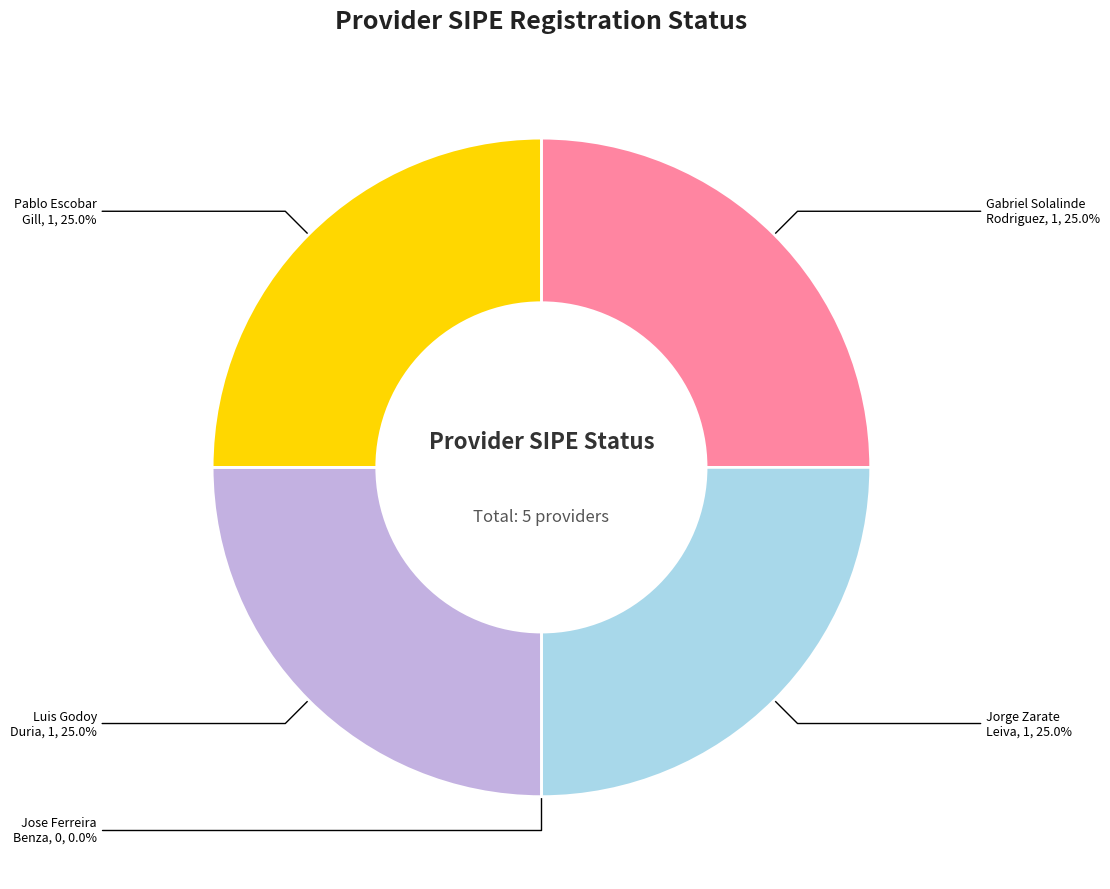

To the nearest percent, what is the combined percentage of LUIS ARMANDO JUNIOR GODOY DURIA and PABLO ESCOBAR GILL?

50%